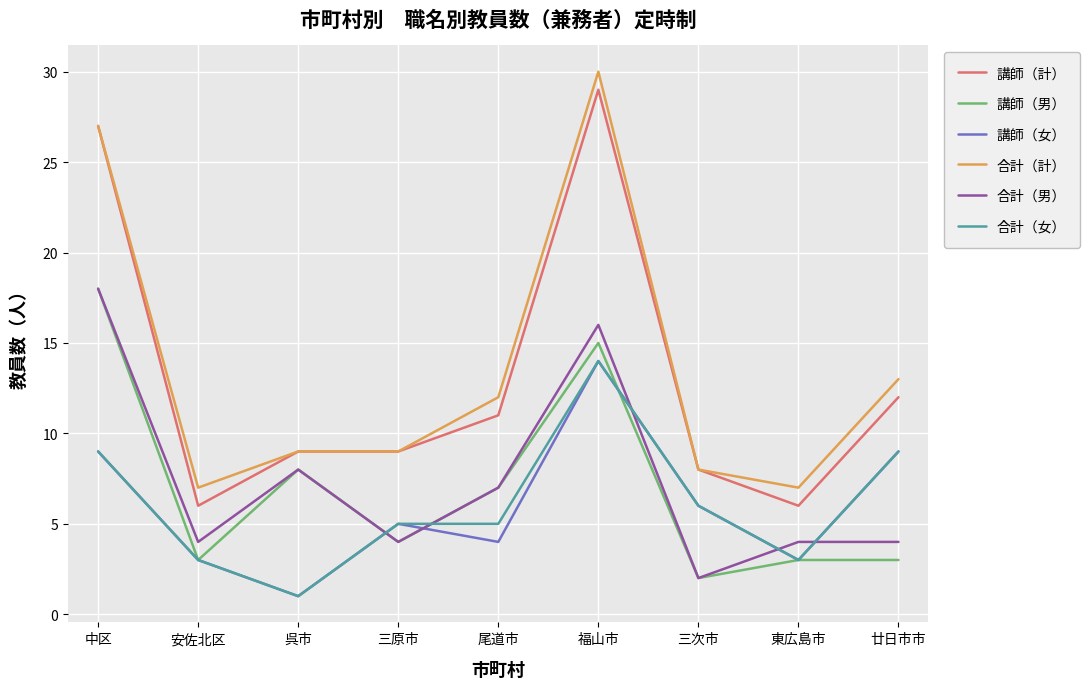

What is the difference between the maximum and minimum values in the 講師（男） series?

16